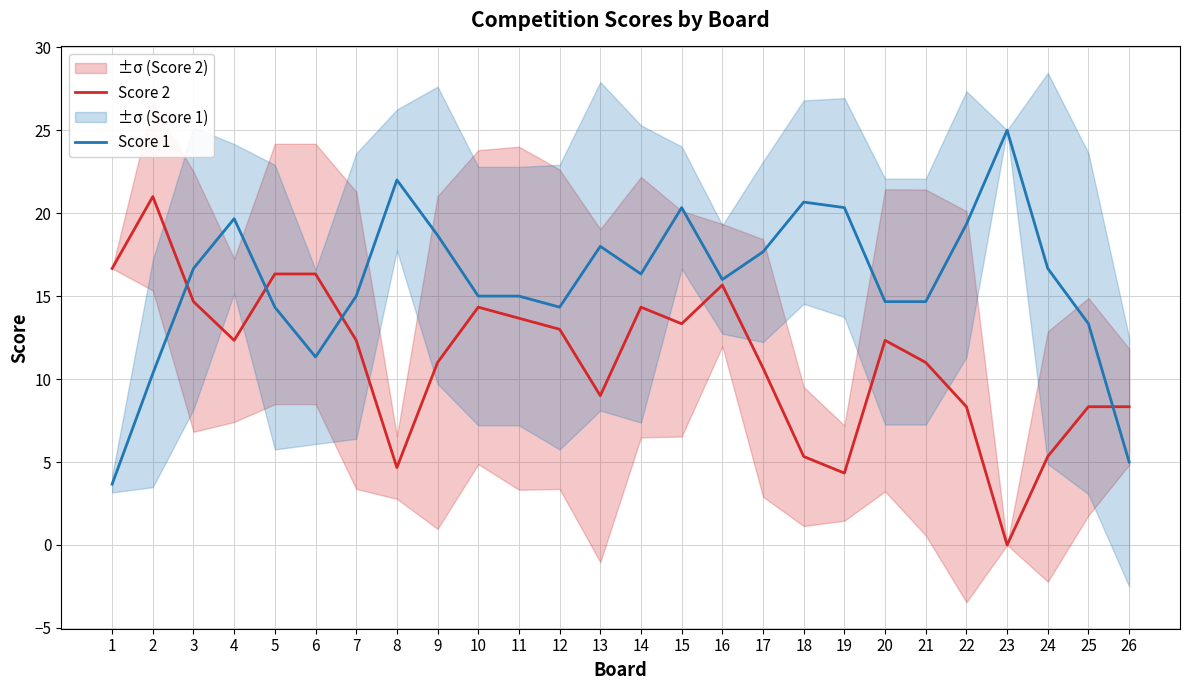

Which label corresponds to the largest value in the chart?

23